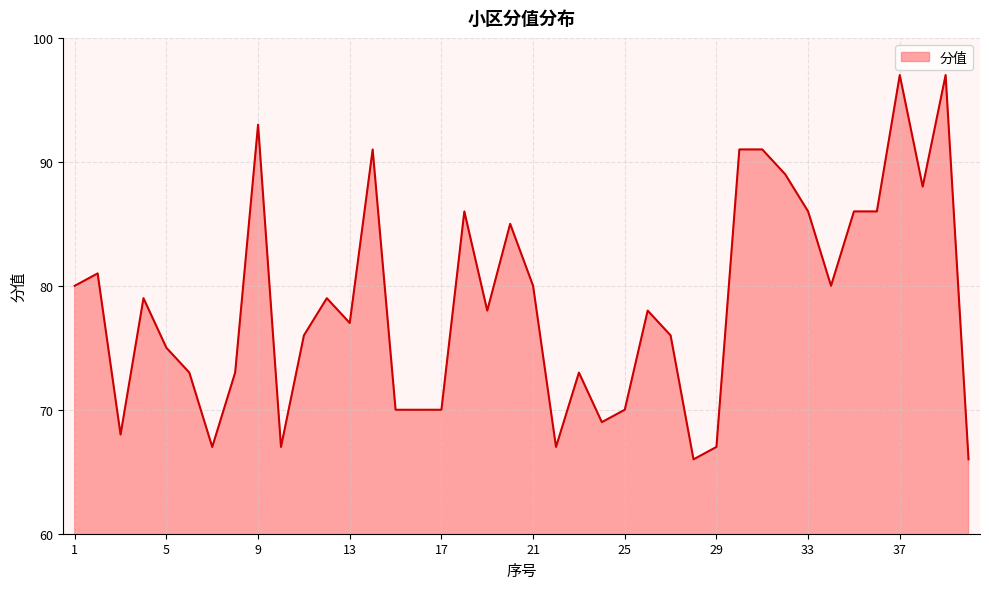

What is the minimum value shown in the chart?

66